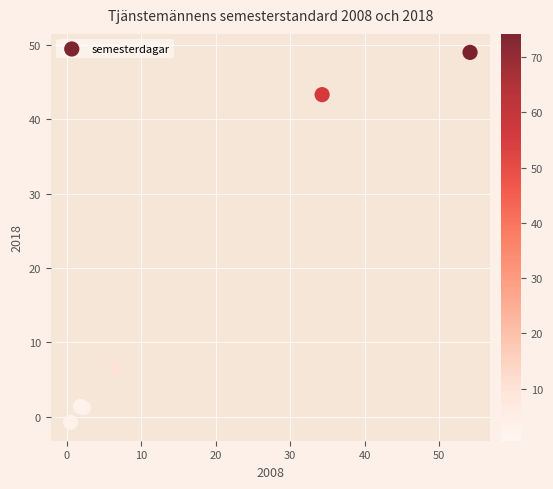

What Y value in the scatter plot is closest to 24?

6.5